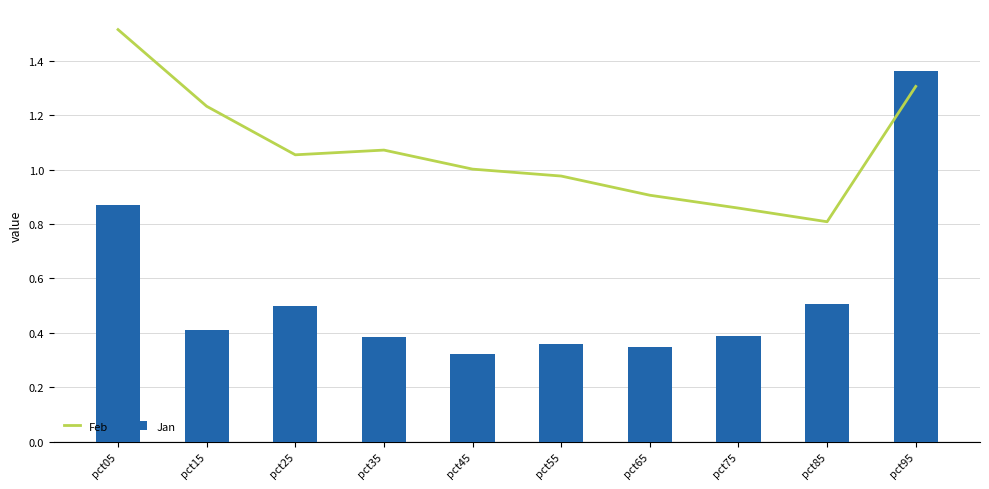

What is the spread (max minus min) of values at pct55?

0.6